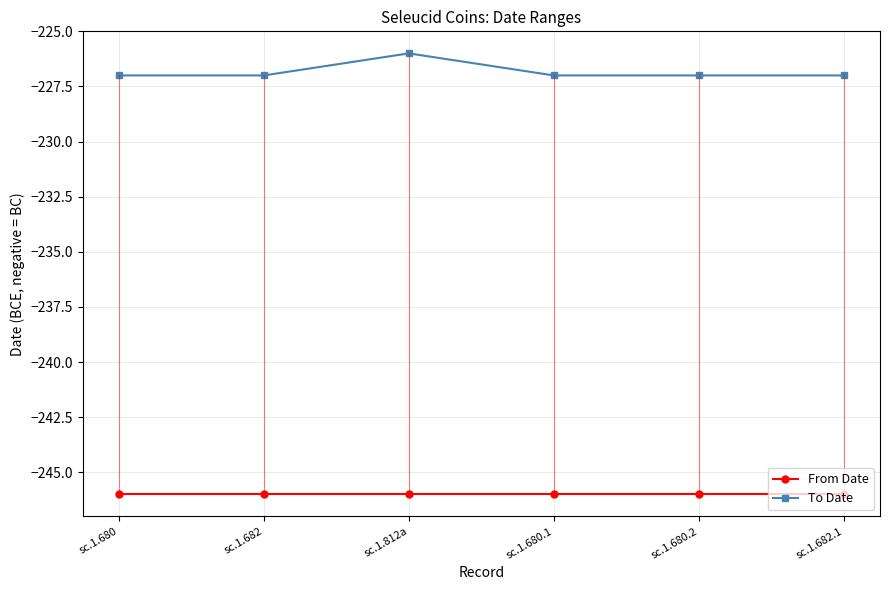

True or false: From Date has a value of -102 at sc.1.680.

False